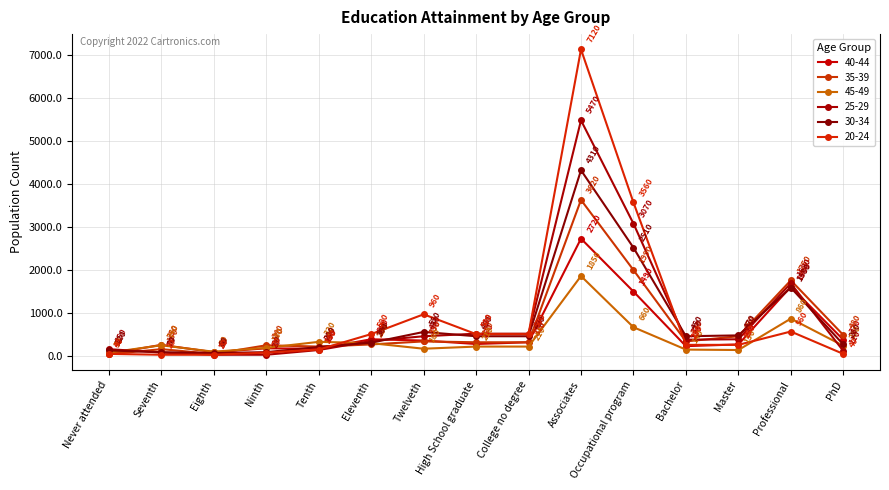

Reading right to left, extract all data points from this chart.

40-44: PhD=370	Professional=1600	Master=260	Bachelor=220	Occupational program=1490	Associates=2720	College no degree=310	High School graduate=270	Twelveth=350	Eleventh=380	Tenth=160	Ninth=170	Eighth=80	Seventh=250	Never attended=40
35-39: PhD=480	Professional=1750	Master=450	Bachelor=330	Occupational program=1990	Associates=3620	College no degree=310	High School graduate=310	Twelveth=330	Eleventh=260	Tenth=210	Ninth=240	Eighth=40	Seventh=150	Never attended=30
45-49: PhD=230	Professional=860	Master=130	Bachelor=140	Occupational program=660	Associates=1850	College no degree=210	High School graduate=210	Twelveth=160	Eleventh=290	Tenth=320	Ninth=180	Eighth=90	Seventh=240	Never attended=70
25-29: PhD=110	Professional=1680	Master=380	Bachelor=370	Occupational program=3070	Associates=5470	College no degree=510	High School graduate=510	Twelveth=450	Eleventh=340	Tenth=130	Ninth=20	Eighth=20	Seventh=70	Never attended=150
30-34: PhD=260	Professional=1580	Master=470	Bachelor=450	Occupational program=2510	Associates=4310	College no degree=450	High School graduate=450	Twelveth=550	Eleventh=300	Tenth=200	Ninth=80	Eighth=60	Seventh=80	Never attended=120
20-24: PhD=40	Professional=560	Master=250	Bachelor=250	Occupational program=3560	Associates=7120	College no degree=500	High School graduate=500	Twelveth=960	Eleventh=500	Tenth=140	Ninth=70	Eighth=20	Seventh=20	Never attended=40